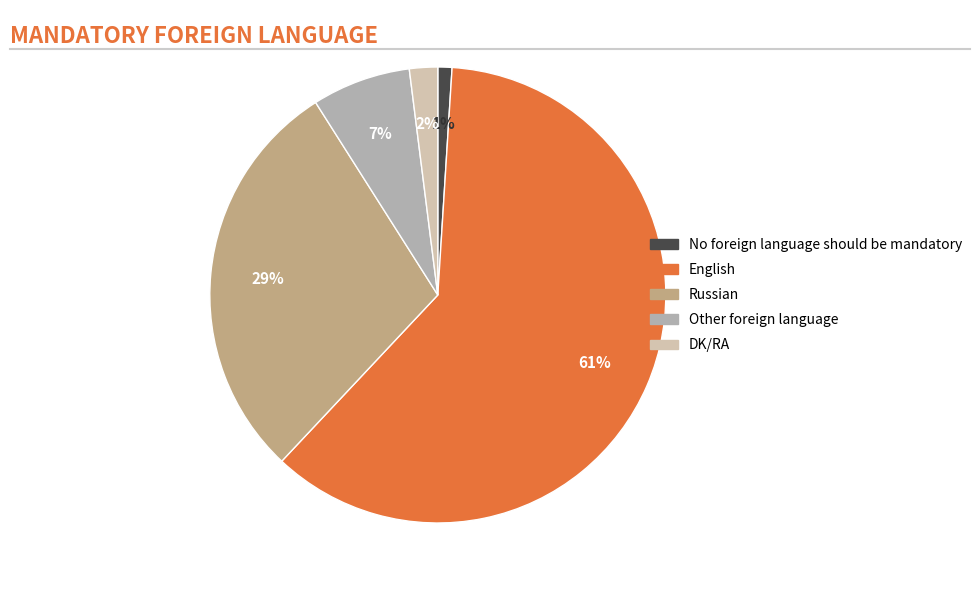

How many segments does this pie chart have?

5